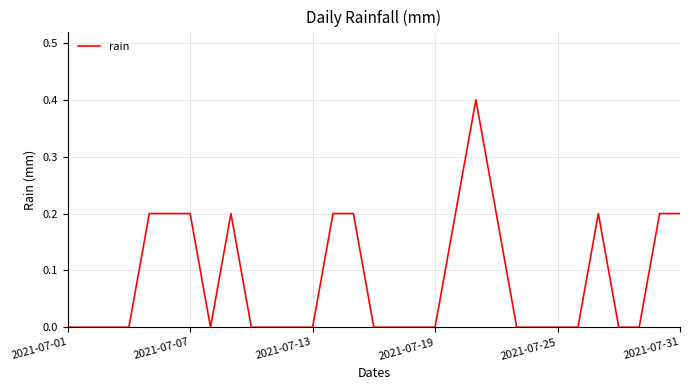

What is the greatest value displayed?

0.4